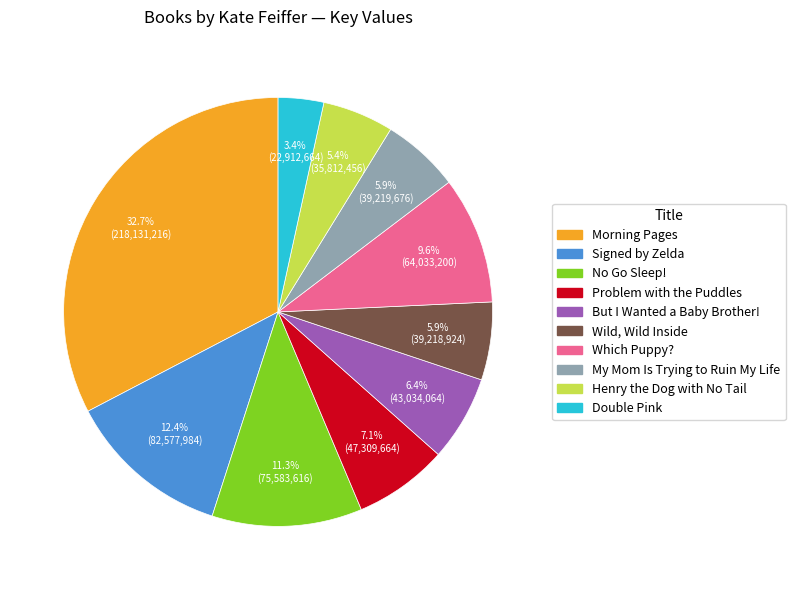

The Signed by Zelda slice represents 12% of the pie. True or false?

True